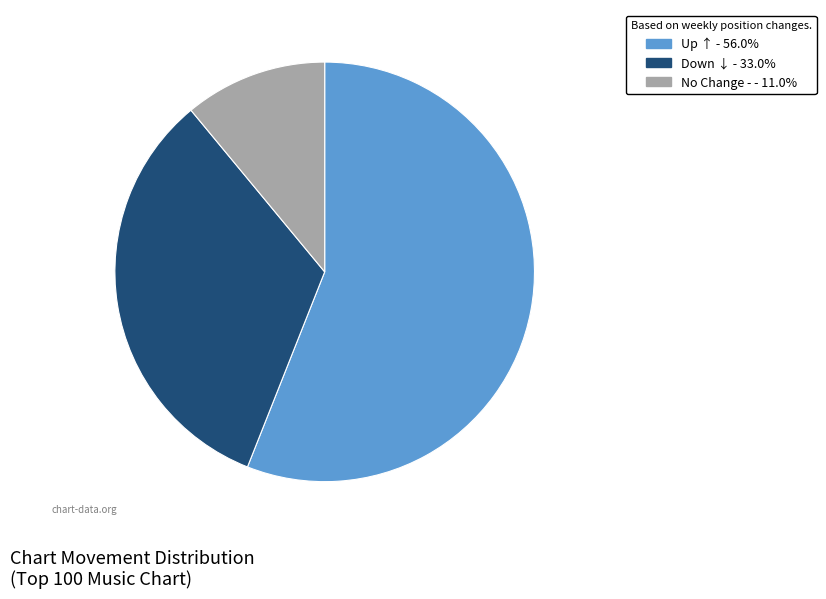

Is there a majority slice in this chart?

Yes